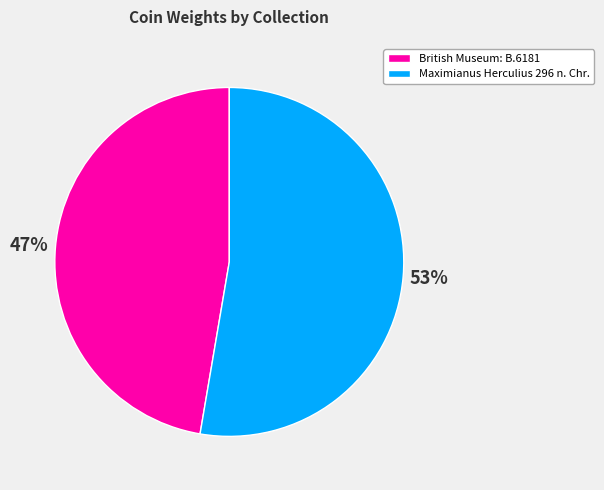

Combined, do British Museum: B.6181 and Maximianus Herculius 296 n. Chr. account for over 50%?

Yes